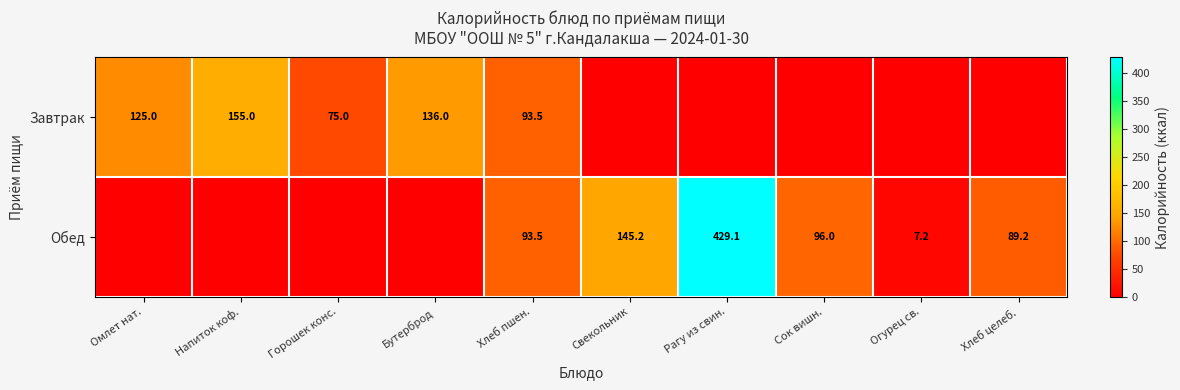

The Завтрак series shows 45.7 at Омлет нат.. True or false?

False